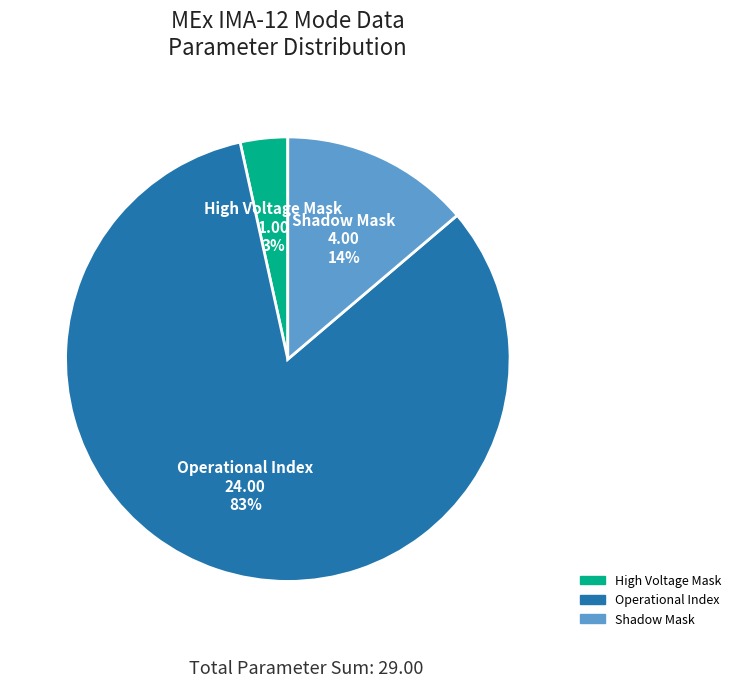

How many slices are in this pie chart?

3